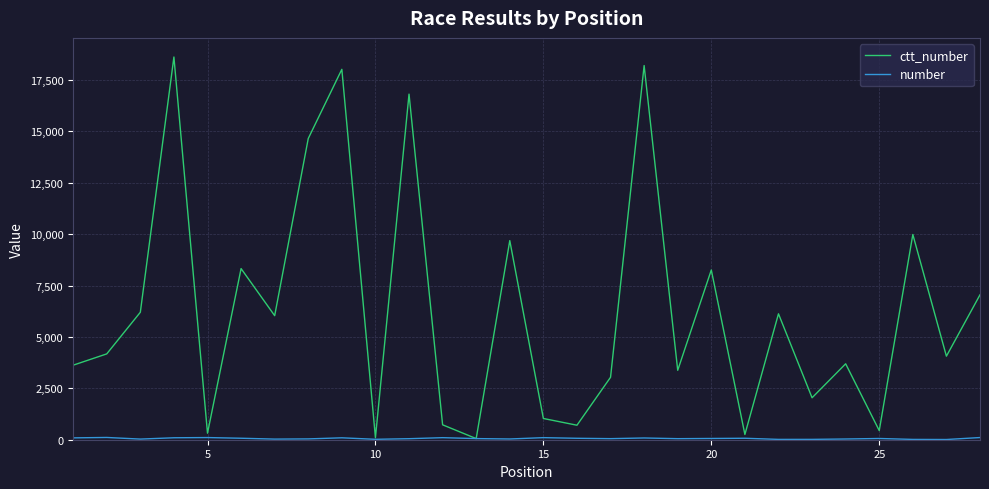

How many lines are shown in the chart?

2